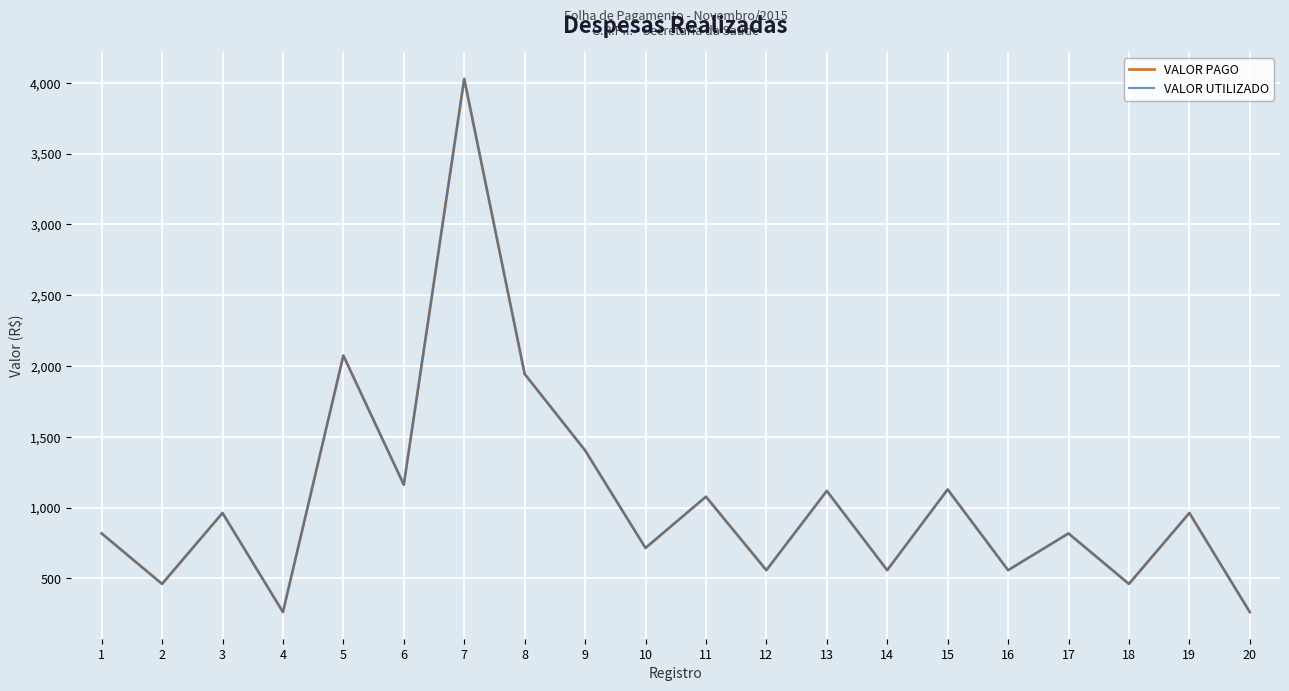

Which category has the lowest value in the VALOR PAGO series?

4